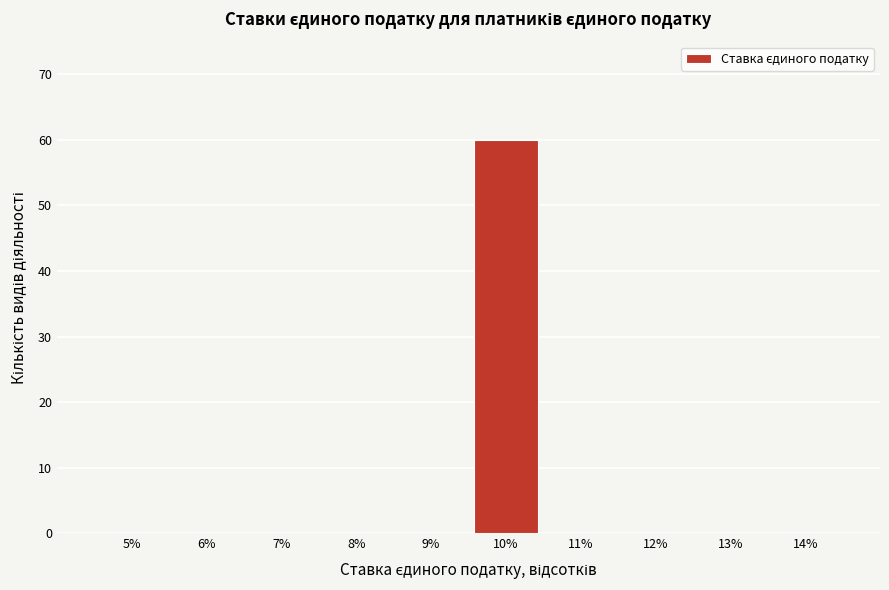

Reading right to left, transcribe all the data shown in this chart.

14%=0	13%=0	12%=0	11%=0	10%=60	9%=0	8%=0	7%=0	6%=0	5%=0